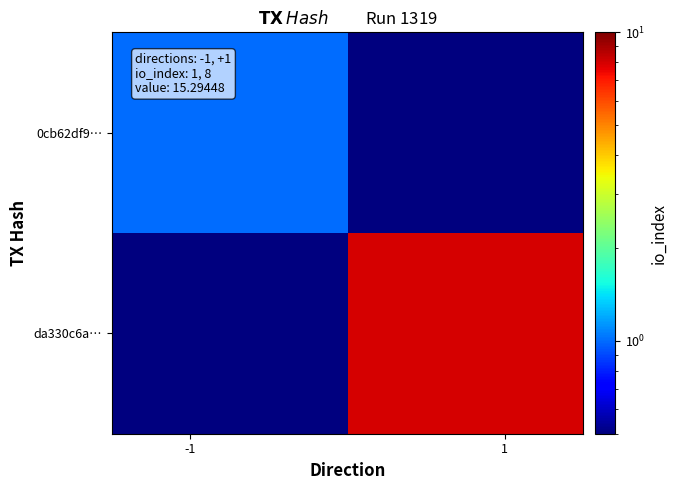

List the series in order of their peak value, lowest first.

0cb62df9…, da330c6a…